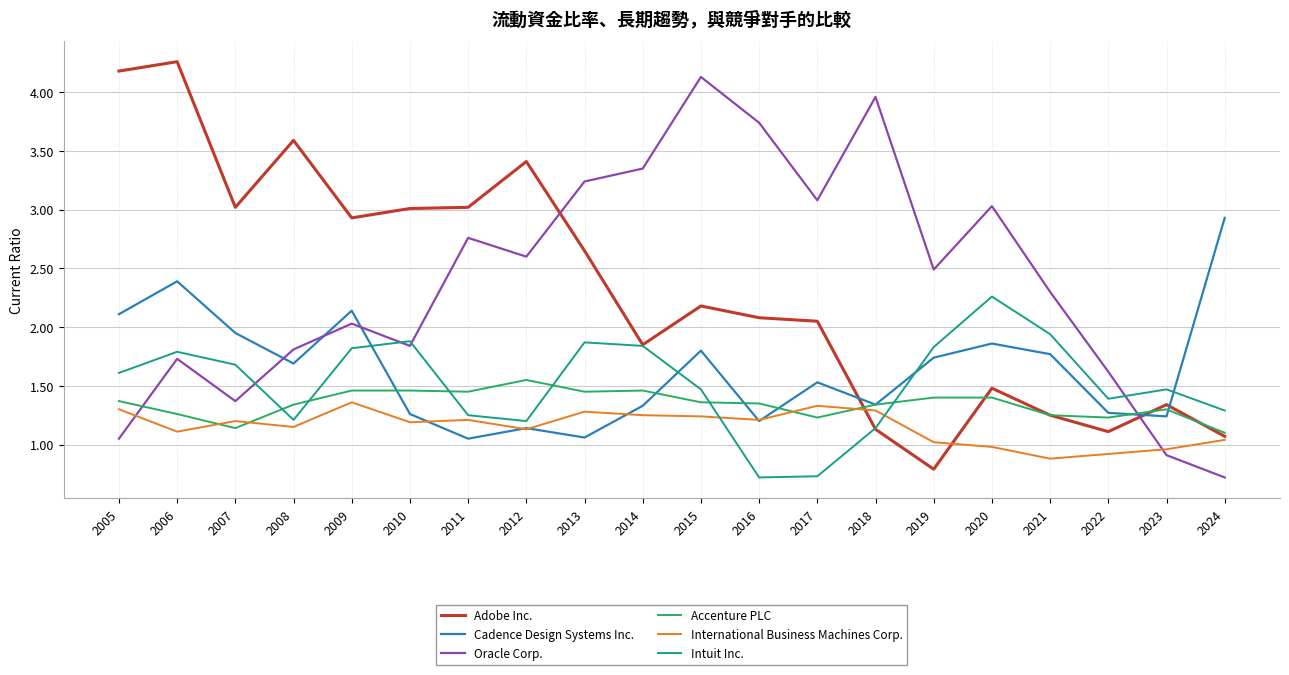

After their last crossing, which series has the higher values: Intuit Inc. or Oracle Corp.?

Intuit Inc.